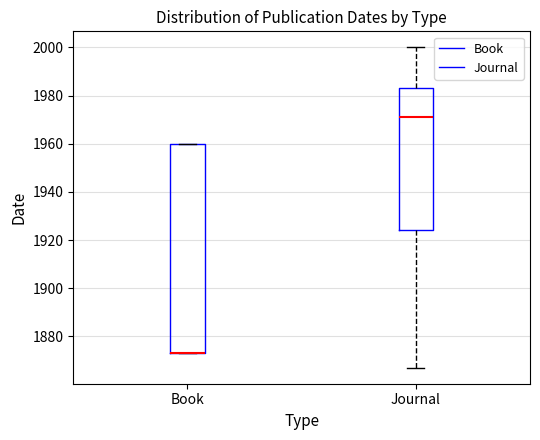

Reading left to right, read every box against the y-axis: the position of its median line, the range the box covers, and the ends of its whiskers. The values are not printed on the chart, so give them approximately, as read against the axis.

Book: median 1874 (drawn on the box's lower edge), box 1874 to 1960, whiskers 1874 to 1960
Journal: median 1972, box 1924 to 1984, whiskers 1868 to 2000